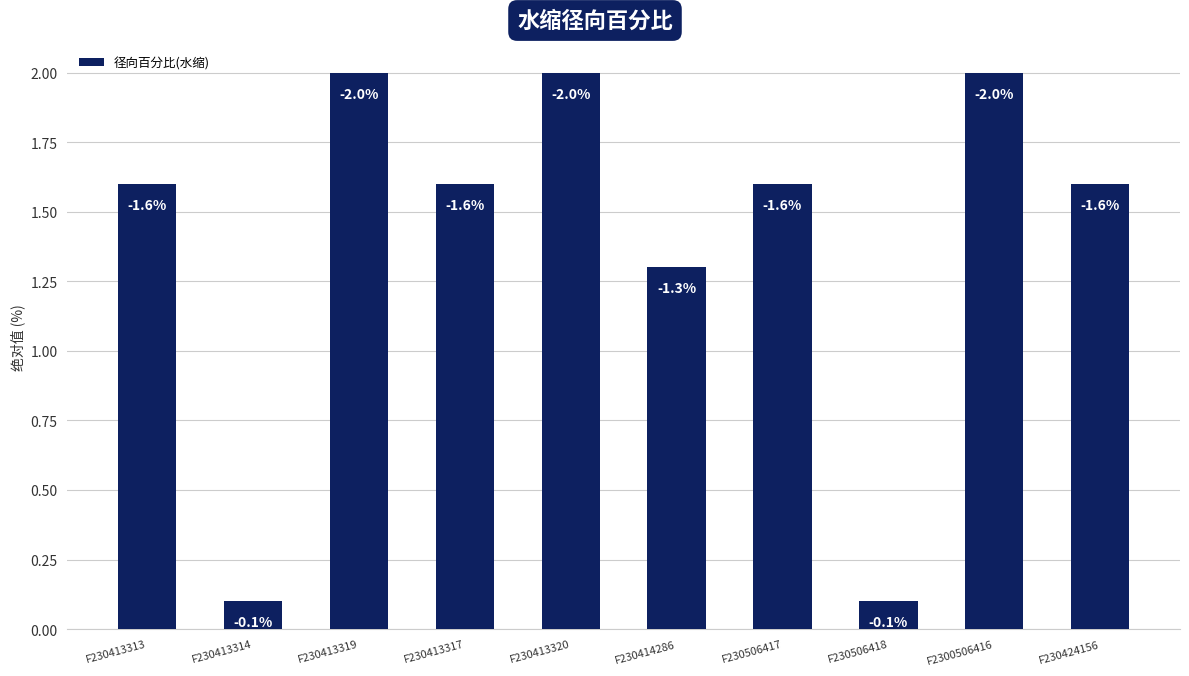

What is the sum of the values at F230413319 and F230424156?

3.6